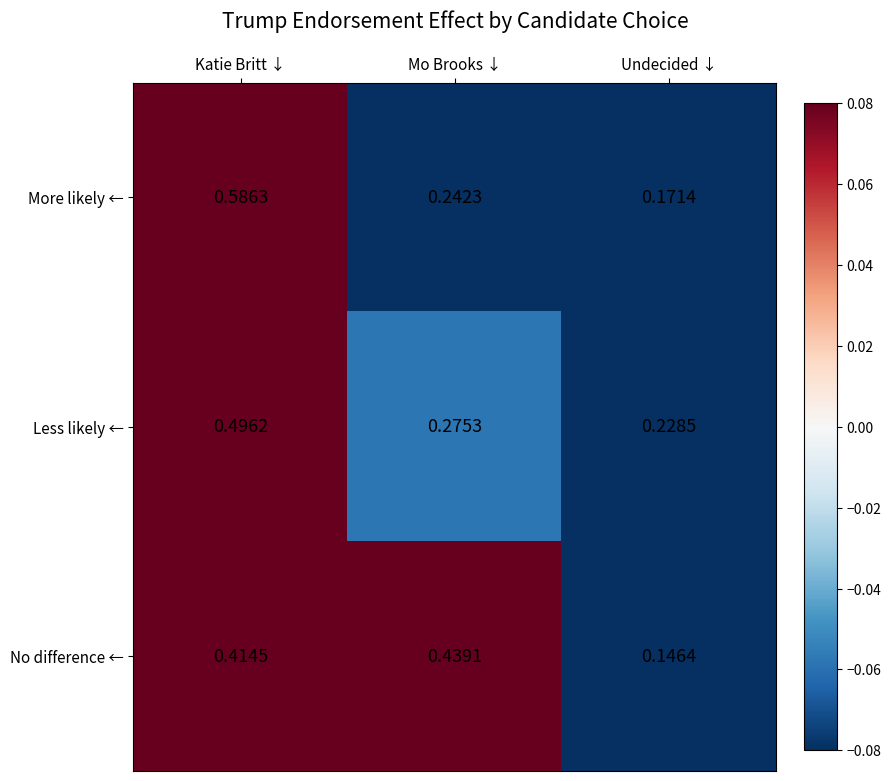

Is the value of More likely ← at Katie Britt ↓ greater than the value of No difference ← at Undecided ↓?

Yes